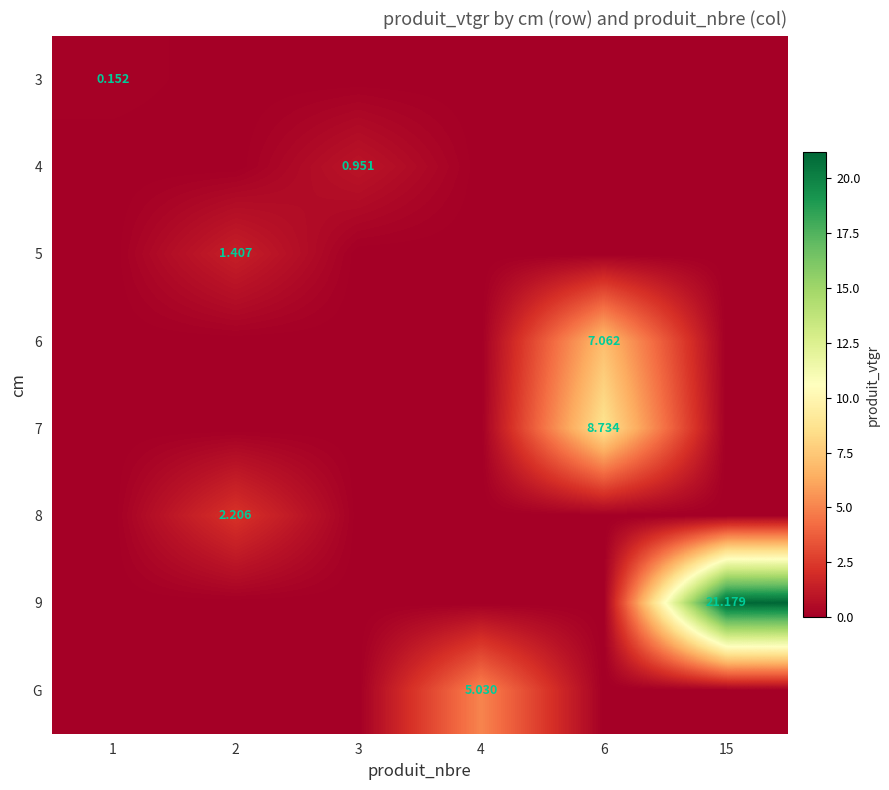

True or false: G has a value of 3.3 at 3.

False